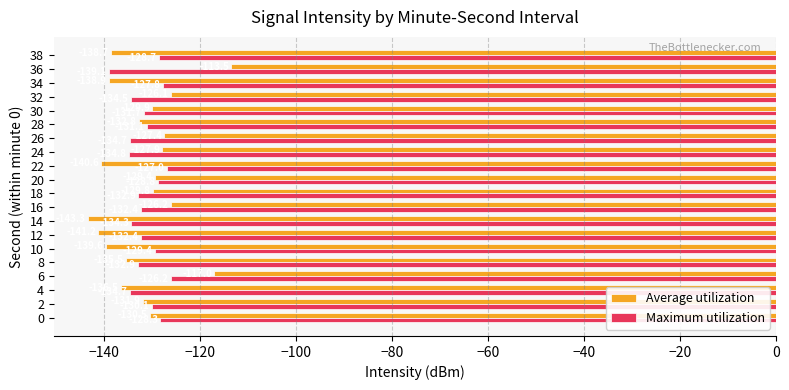

Is the value of Maximum utilization at 28 greater than the value of Average utilization at 14?

Yes